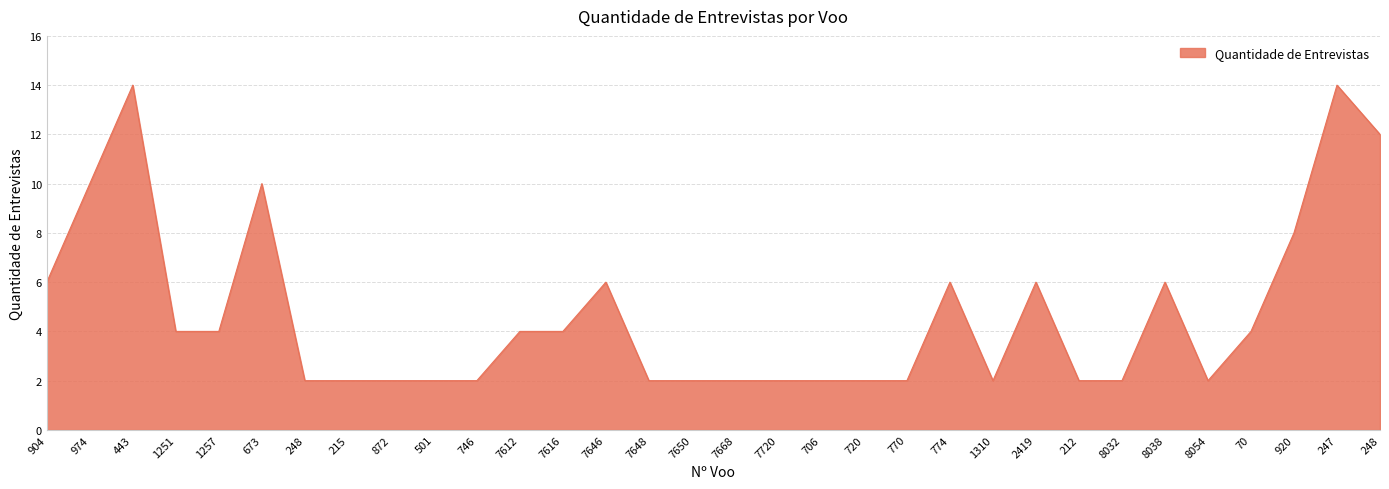

True or false: there are more than 2 points higher than both neighbors.

True